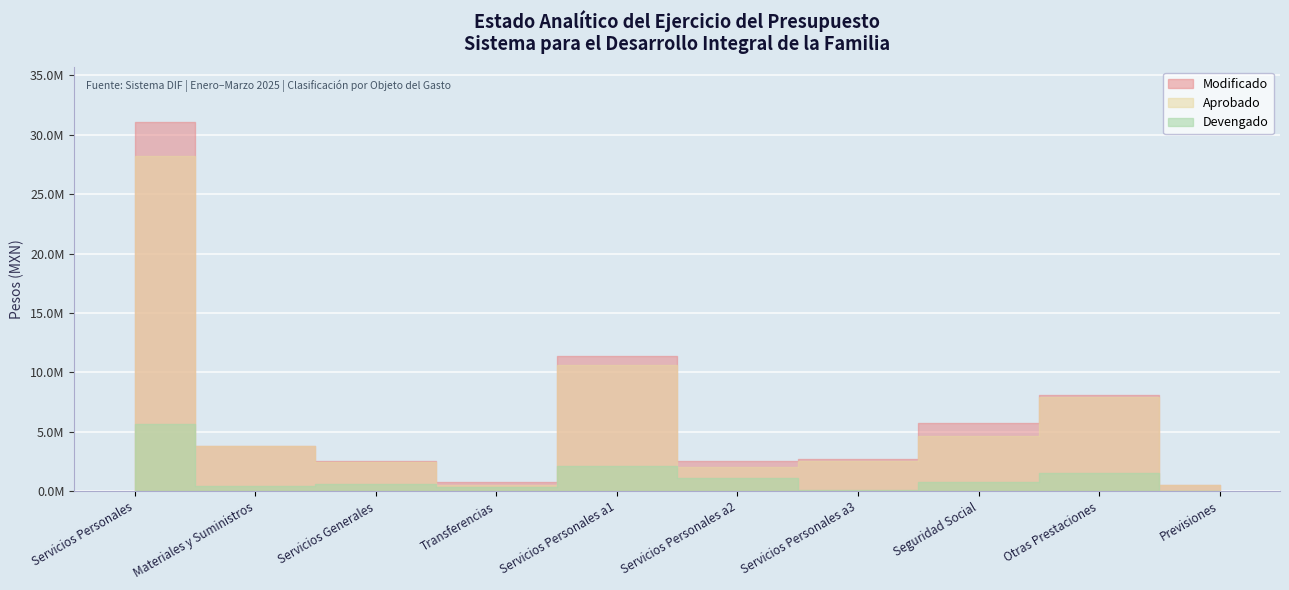

Between Servicios Personales and Servicios Generales, which series saw the biggest shift?

Modificado